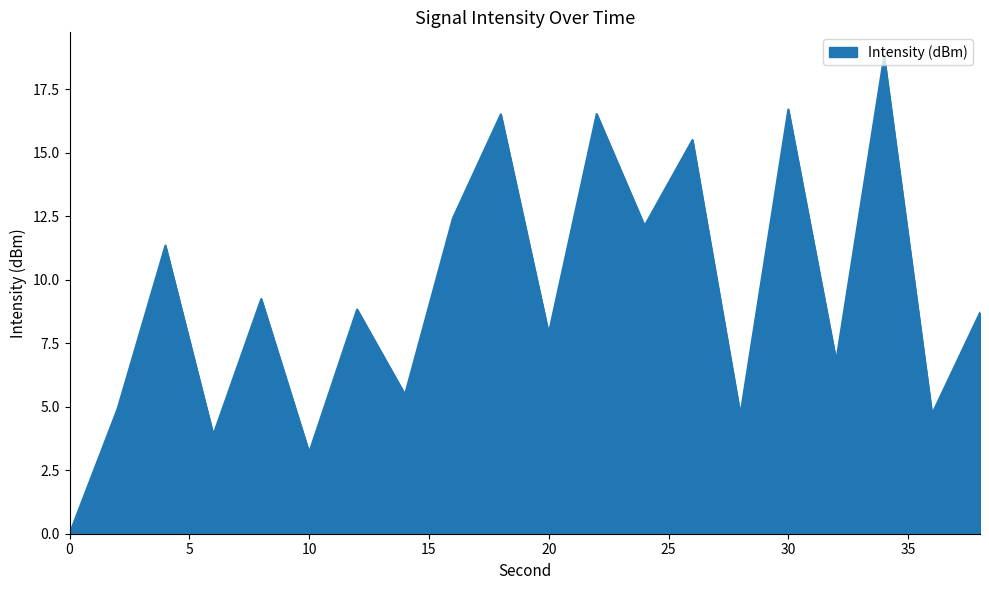

True or false: the data has more than 0 interior local peaks.

True